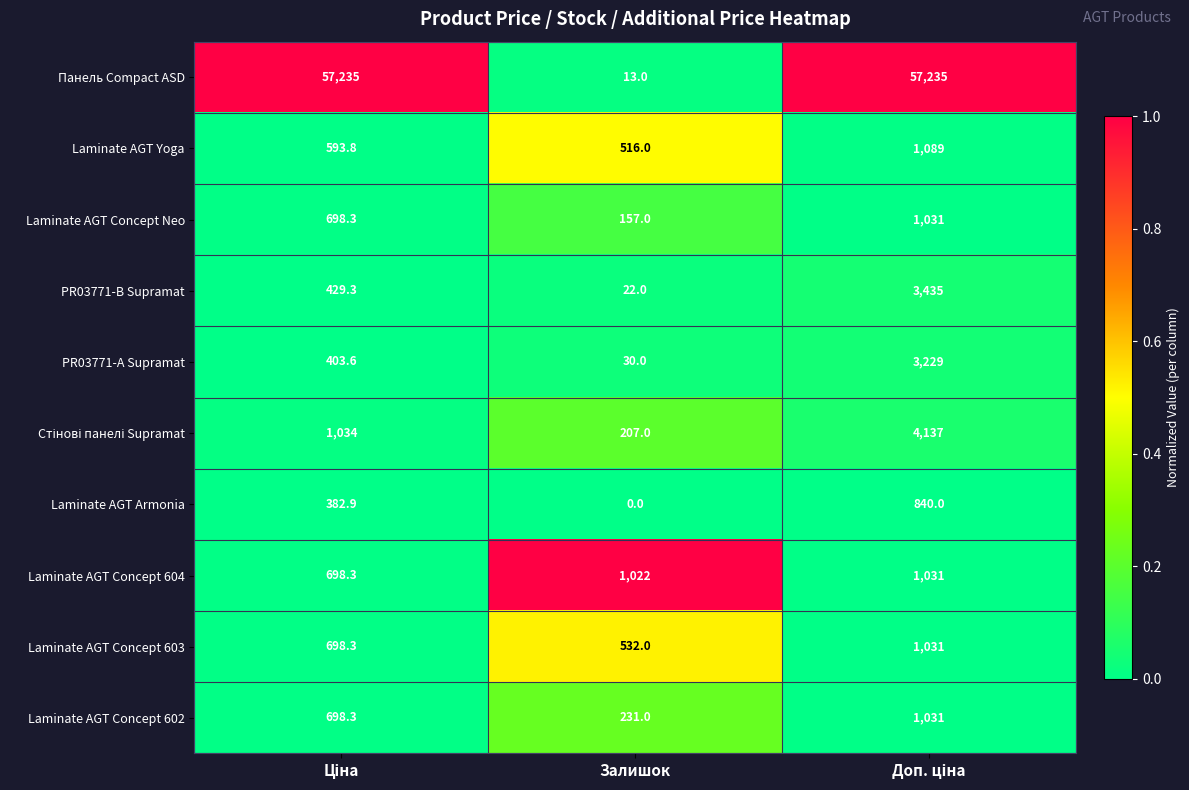

Which series has the largest total across all categories?

Панель Compact ASD